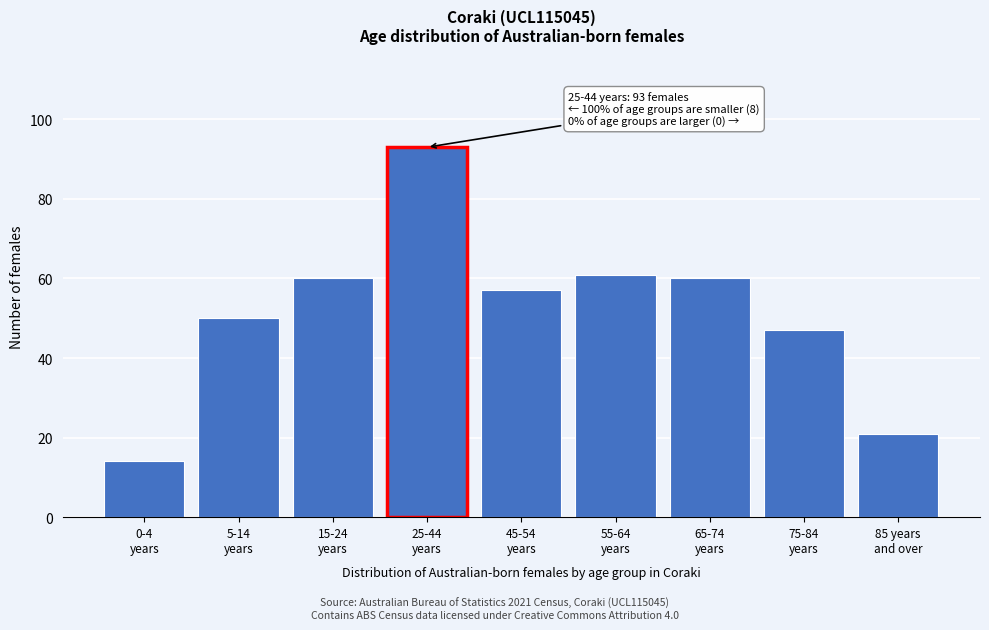

Reading left to right, what are all the values shown in this chart?

14	50	60	93	57	61	60	47	21